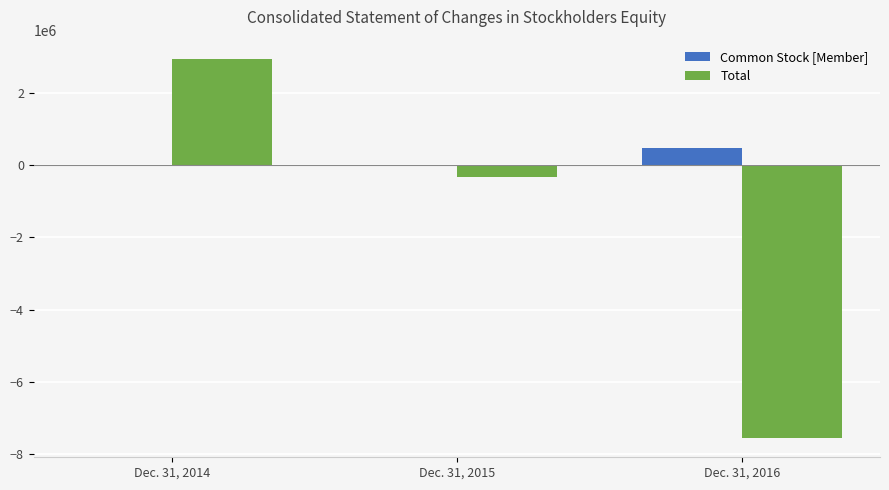

The value of Total at Dec. 31, 2014 is 1180863. True or false?

False